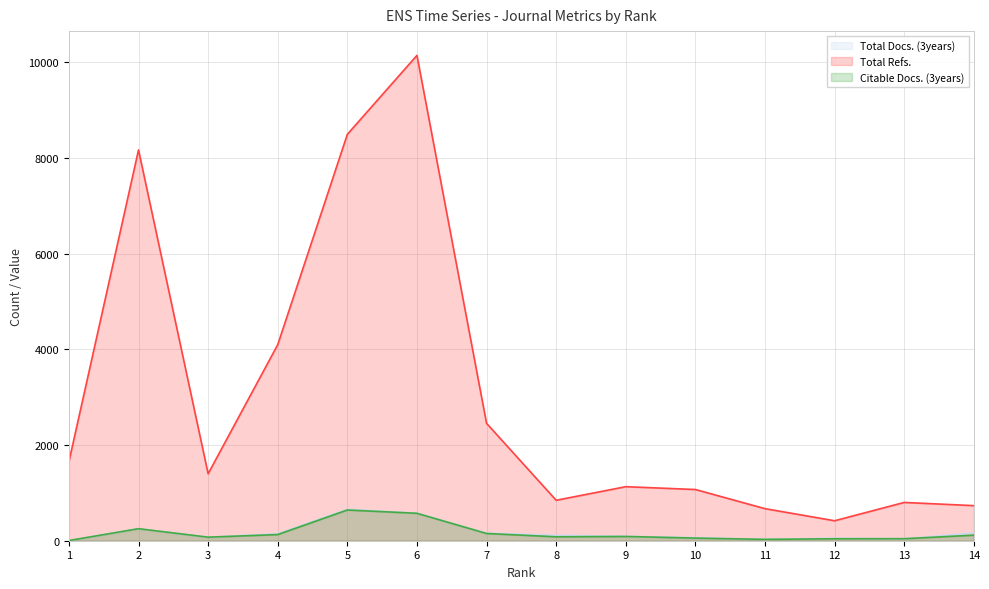

What is the value of the Citable Docs. (3years) point at the 12th from the left?

41